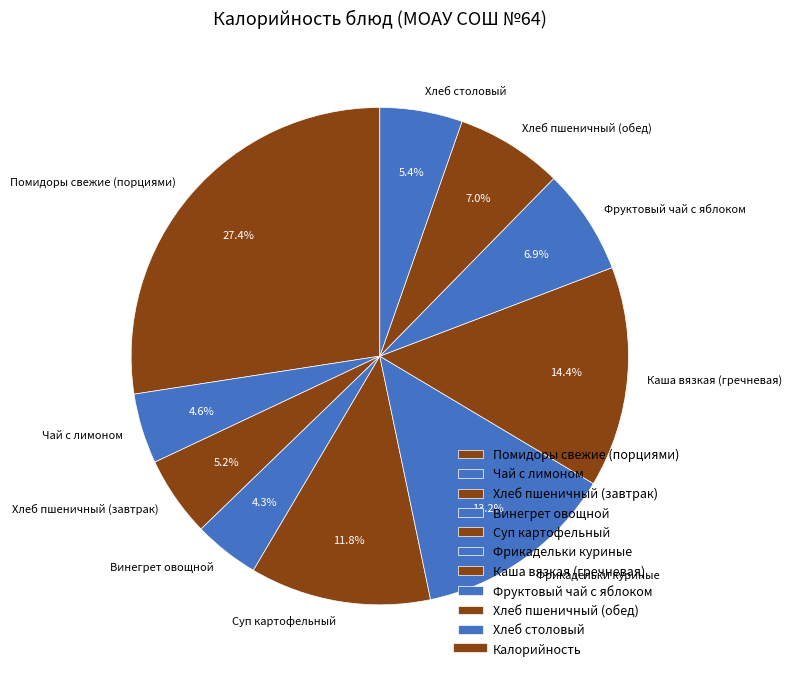

What is the largest slice in the pie chart?

Помидоры свежие (порциями)